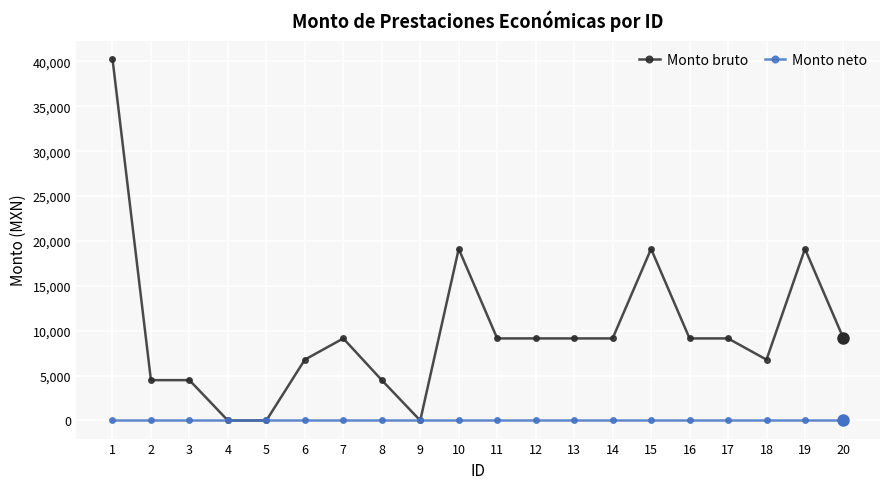

Reading left to right, what are all the values shown in this chart?

Monto bruto: 1=40309.0	2=4496.0	3=4496.0	4=0.0	5=0.0	6=6778.0	7=9143.5	8=4496.0	9=0.0	10=19118.0	11=9143.5	12=9143.5	13=9143.5	14=9143.5	15=19118.0	16=9143.5	17=9143.5	18=6778.0	19=19118.0	20=9143.5
Monto neto: 1=0.0	2=0.0	3=0.0	4=0.0	5=0.0	6=0.0	7=0.0	8=0.0	9=0.0	10=0.0	11=0.0	12=0.0	13=0.0	14=0.0	15=0.0	16=0.0	17=0.0	18=0.0	19=0.0	20=0.0